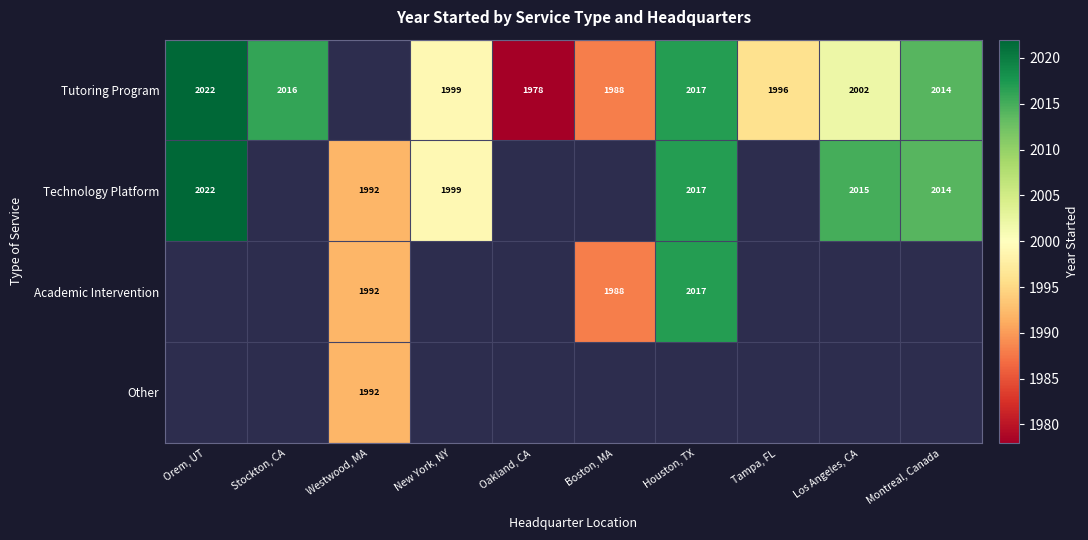

The Technology Platform series shows 3492 at Westwood, MA. True or false?

False